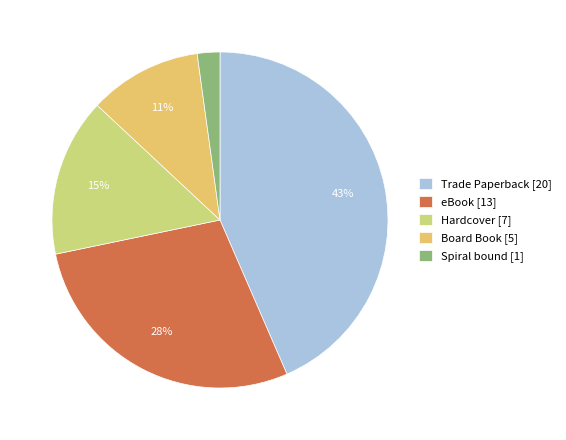

To the nearest percent, what percentage of the pie is Board Book?

11%